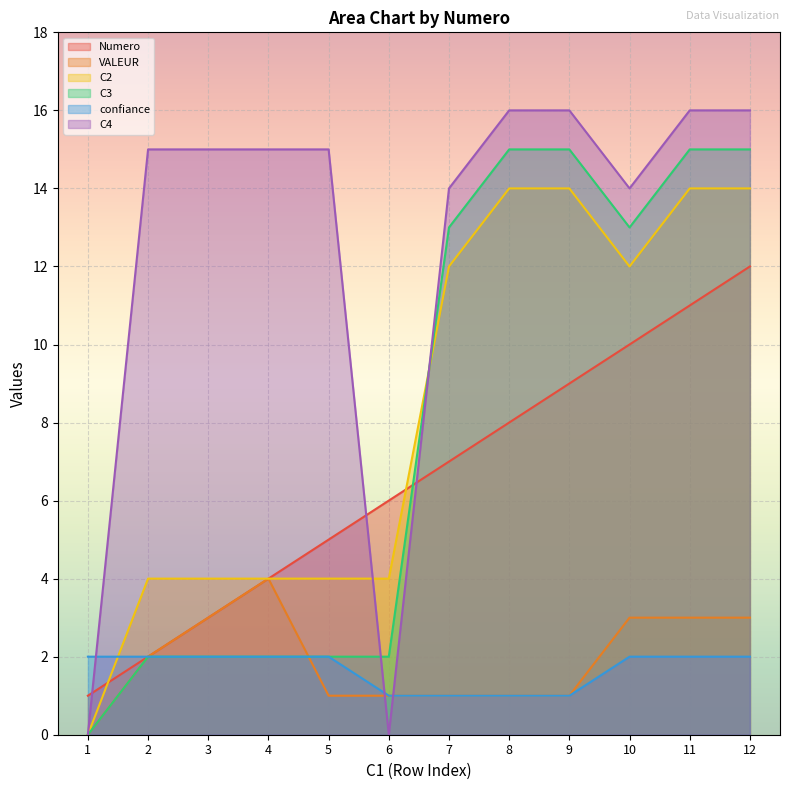

What are all the series names shown in the legend?

Numero, VALEUR, C2, C3, confiance, C4